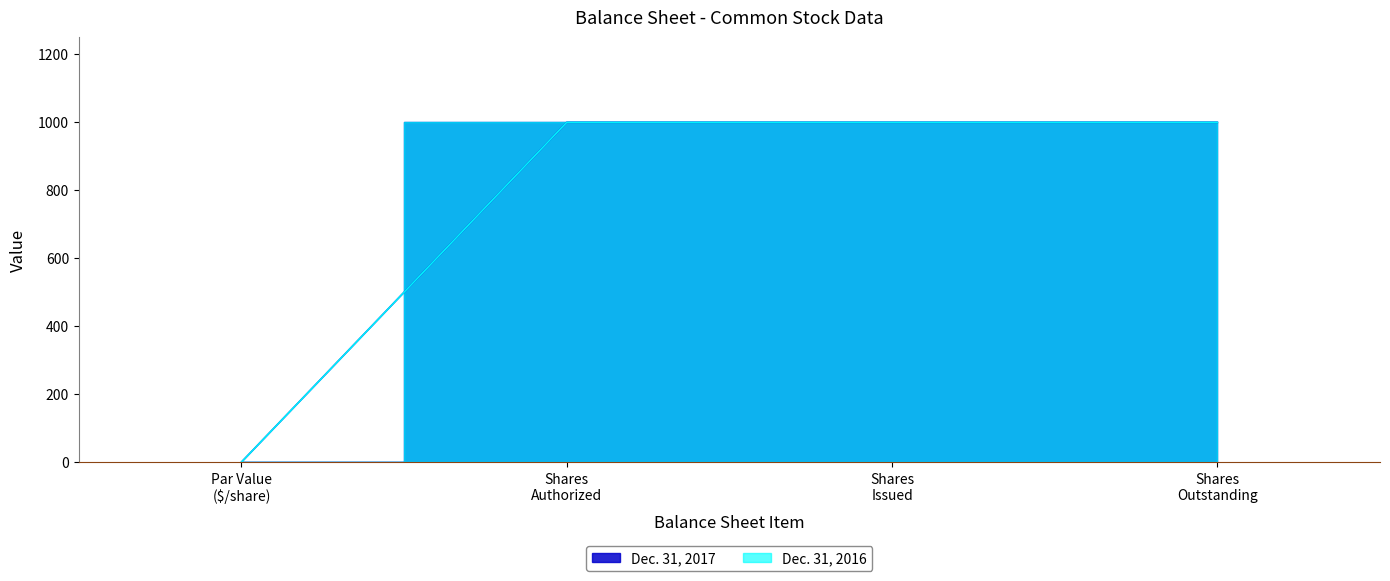

What are all the series names shown in the legend?

Dec. 31, 2017, Dec. 31, 2016